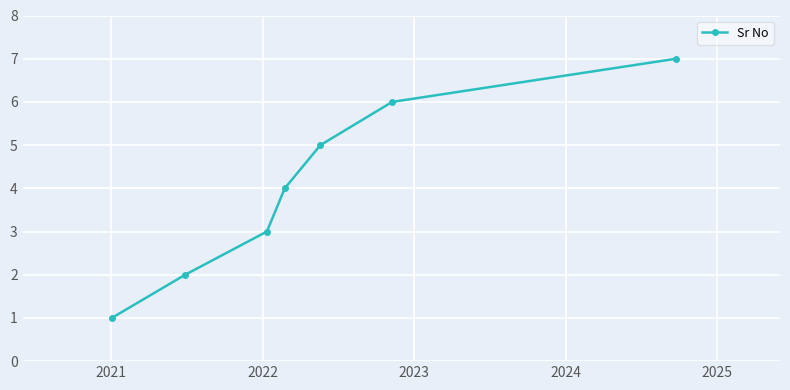

True or false: the data has more than 2 interior local peaks.

False